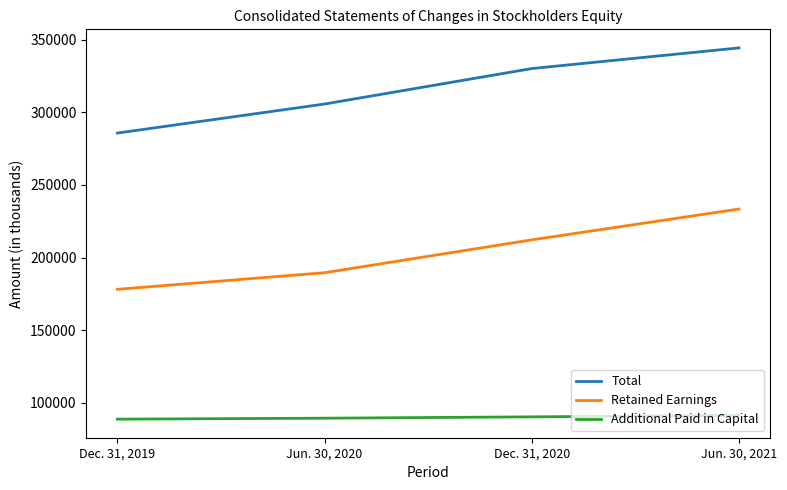

At which label is Retained Earnings closest to 205744?

Dec. 31, 2020